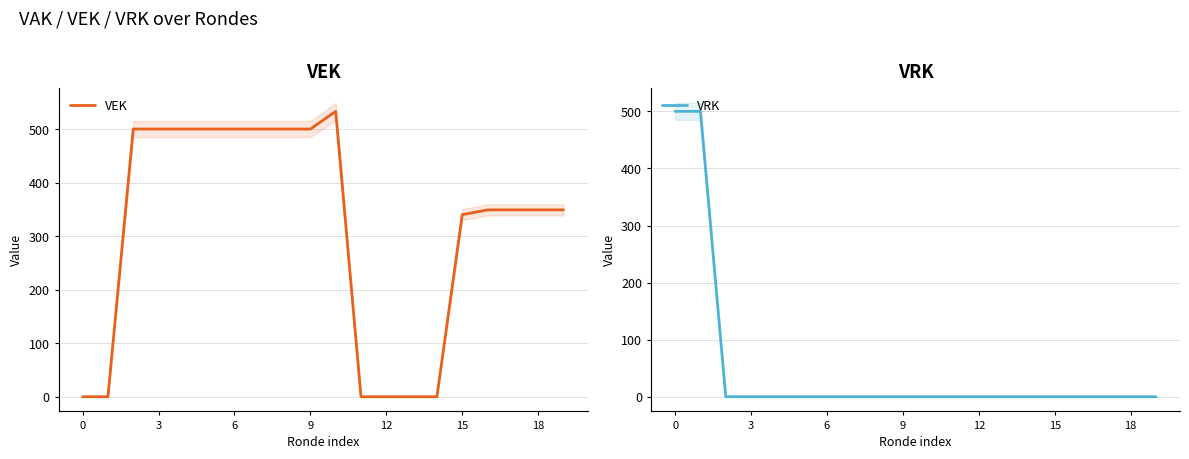

Reading right to left, what are all the values shown in this chart?

VEK: 349	349	349	349	340	0	0	0	0	533	500	500	500	500	500	500	500	500	0	0
VRK: 0	0	0	0	0	0	0	0	0	0	0	0	0	0	0	0	0	0	500	500